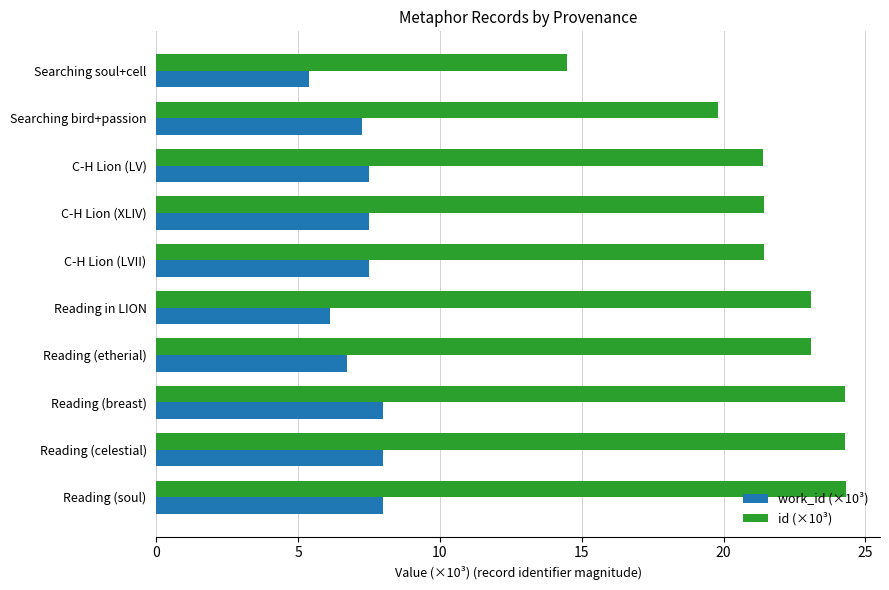

List the series in order of their peak value, lowest first.

work_id (×10³), id (×10³)